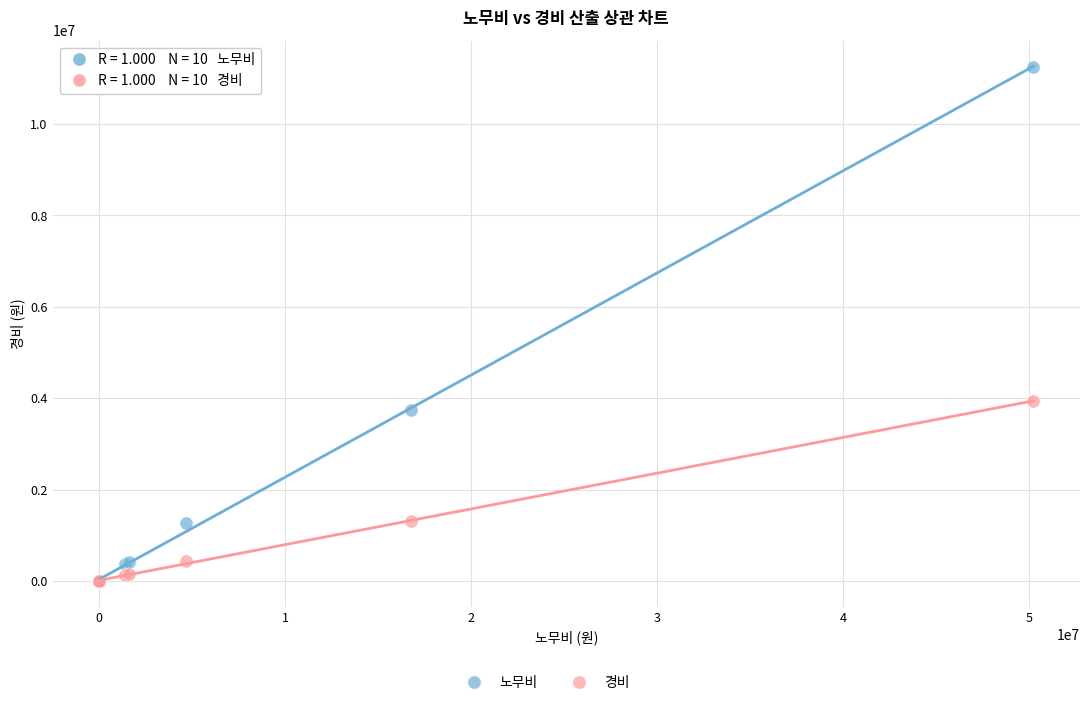

Which series has the widest spread of Y values?

노무비